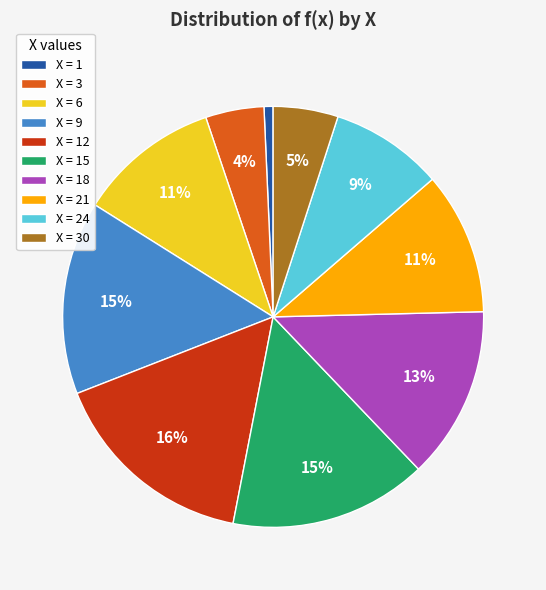

Which has a higher value, X = 24 or X = 12?

X = 12